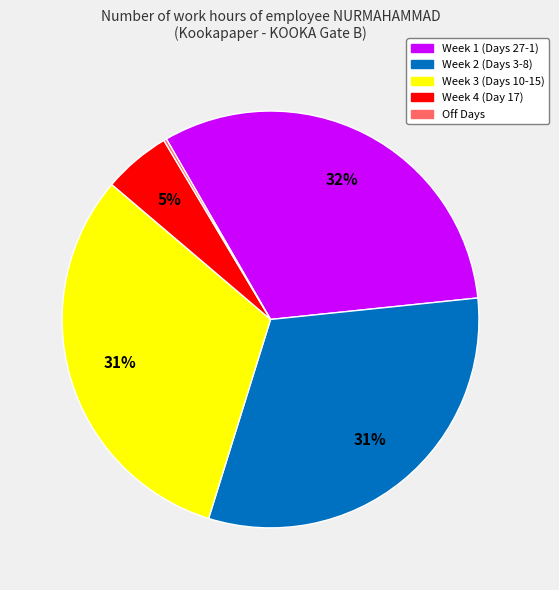

To the nearest percent, what is the average slice percentage?

20%